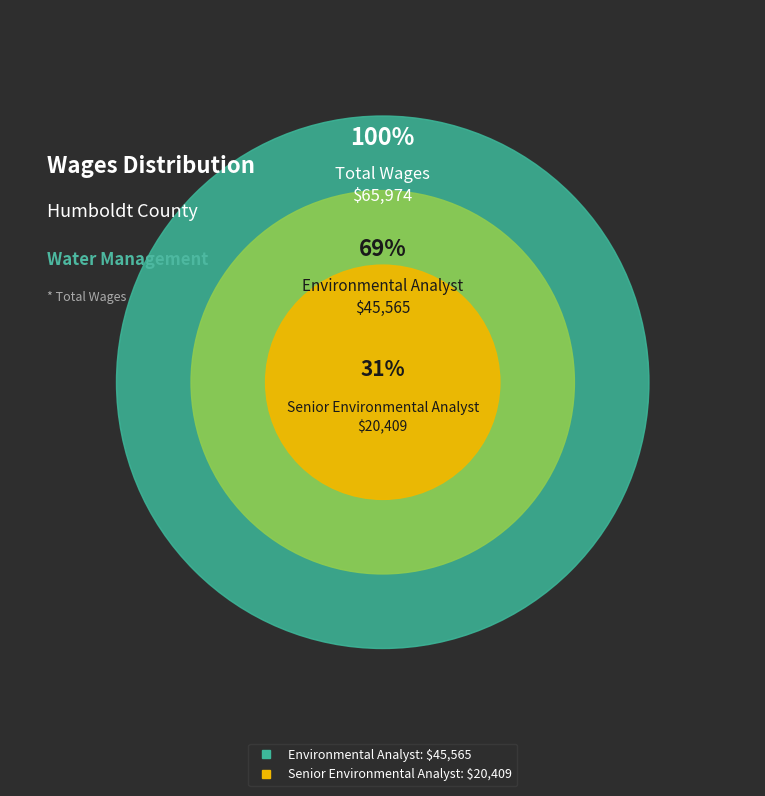

Which slice represents more than half of the pie?

Environmental Analyst